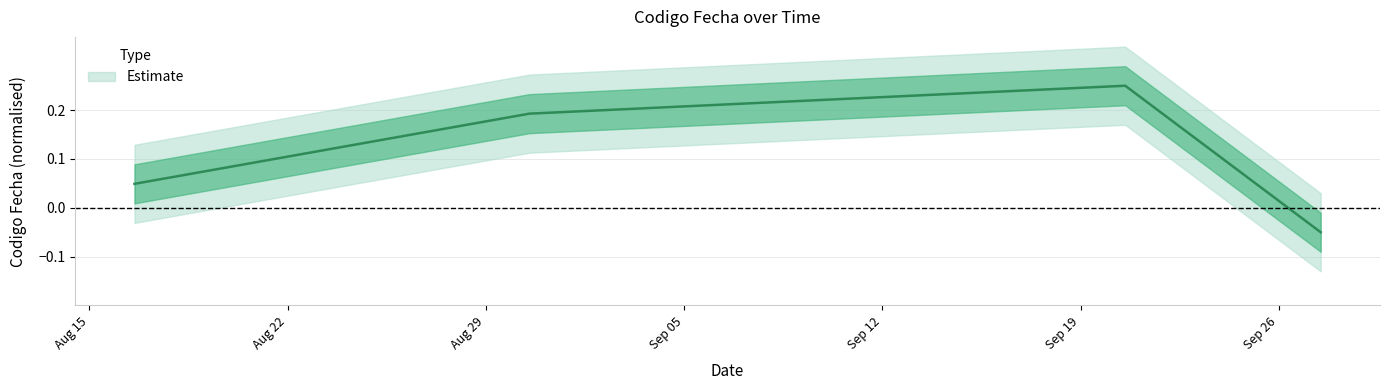

What is the value of the 4th point from the left?

-0.1